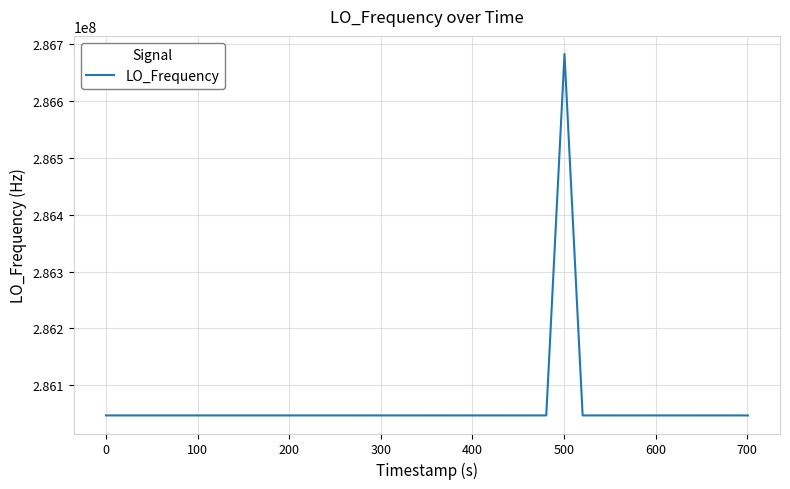

Count the number of values greater than 286047001.

23